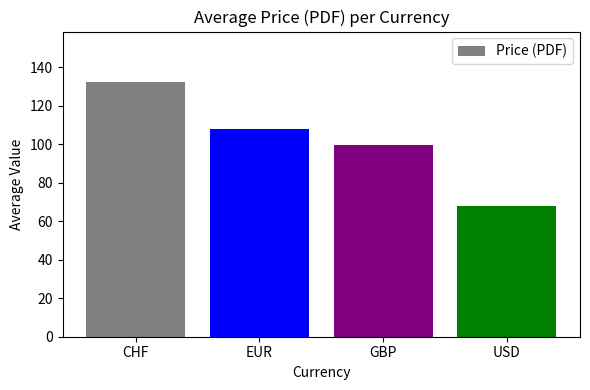

How many data points does each series have?

4